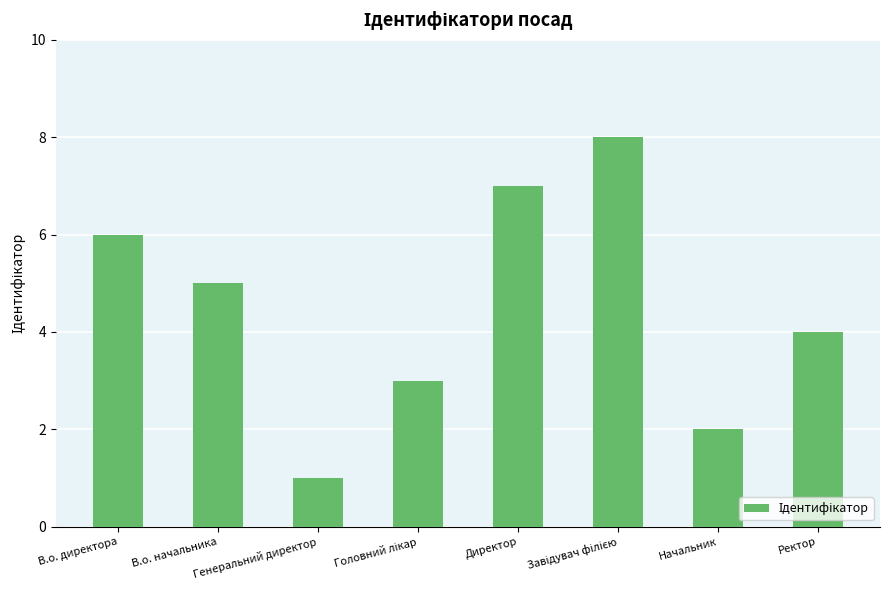

How many values are below 5?

4